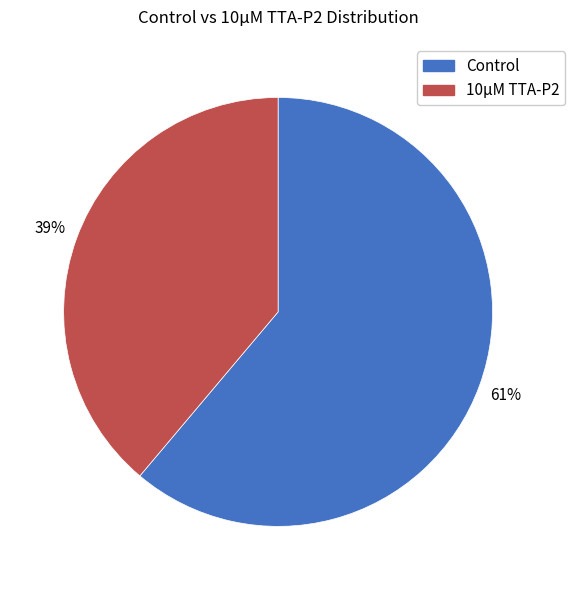

Does Control represent more than half of the total?

Yes